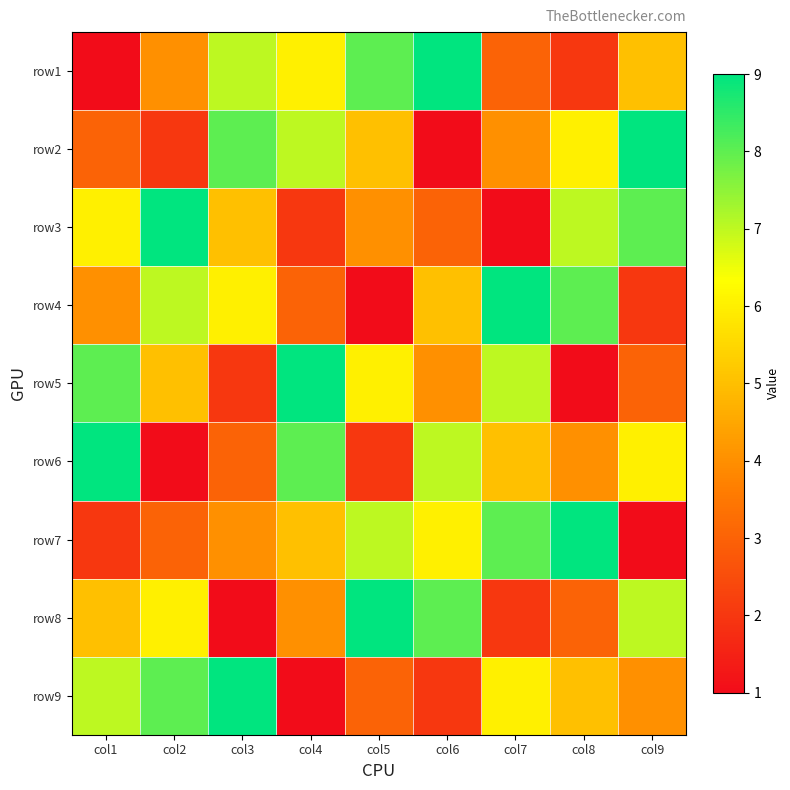

Which category has the lowest value across all series?

col1